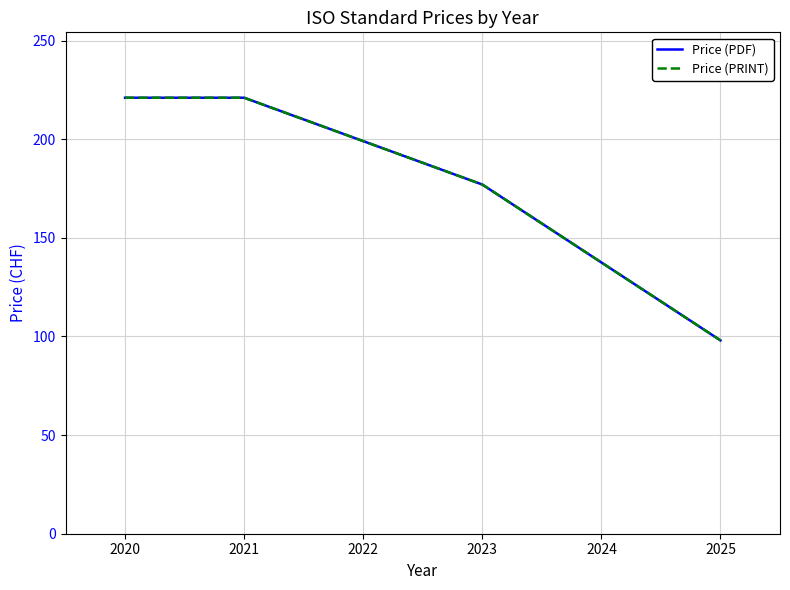

Between 2020 and 2023, which series saw the biggest shift?

Price (PDF)